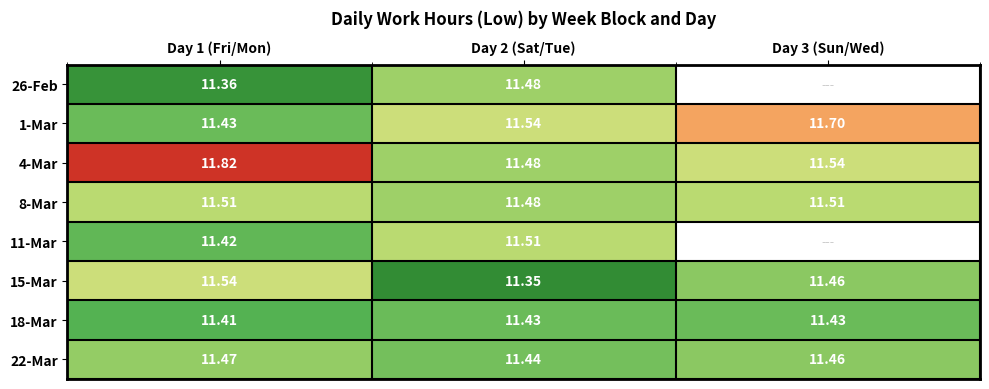

Is the value of 1-Mar at Day 1 (Fri/Mon) greater than the value of 22-Mar at Day 1 (Fri/Mon)?

No